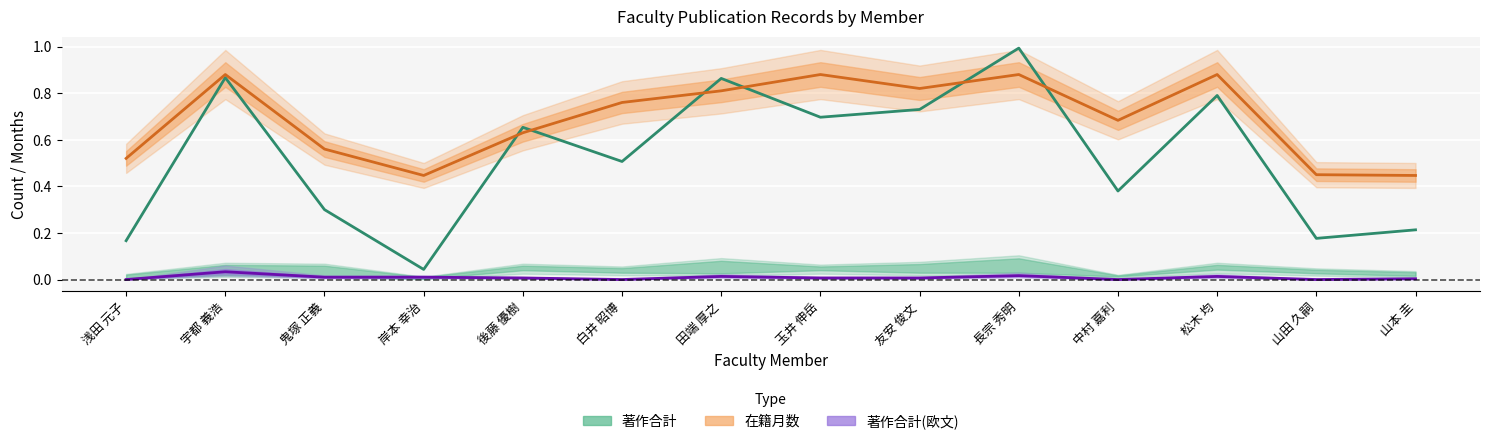

Does the chart display data point markers on the line(s)?

No